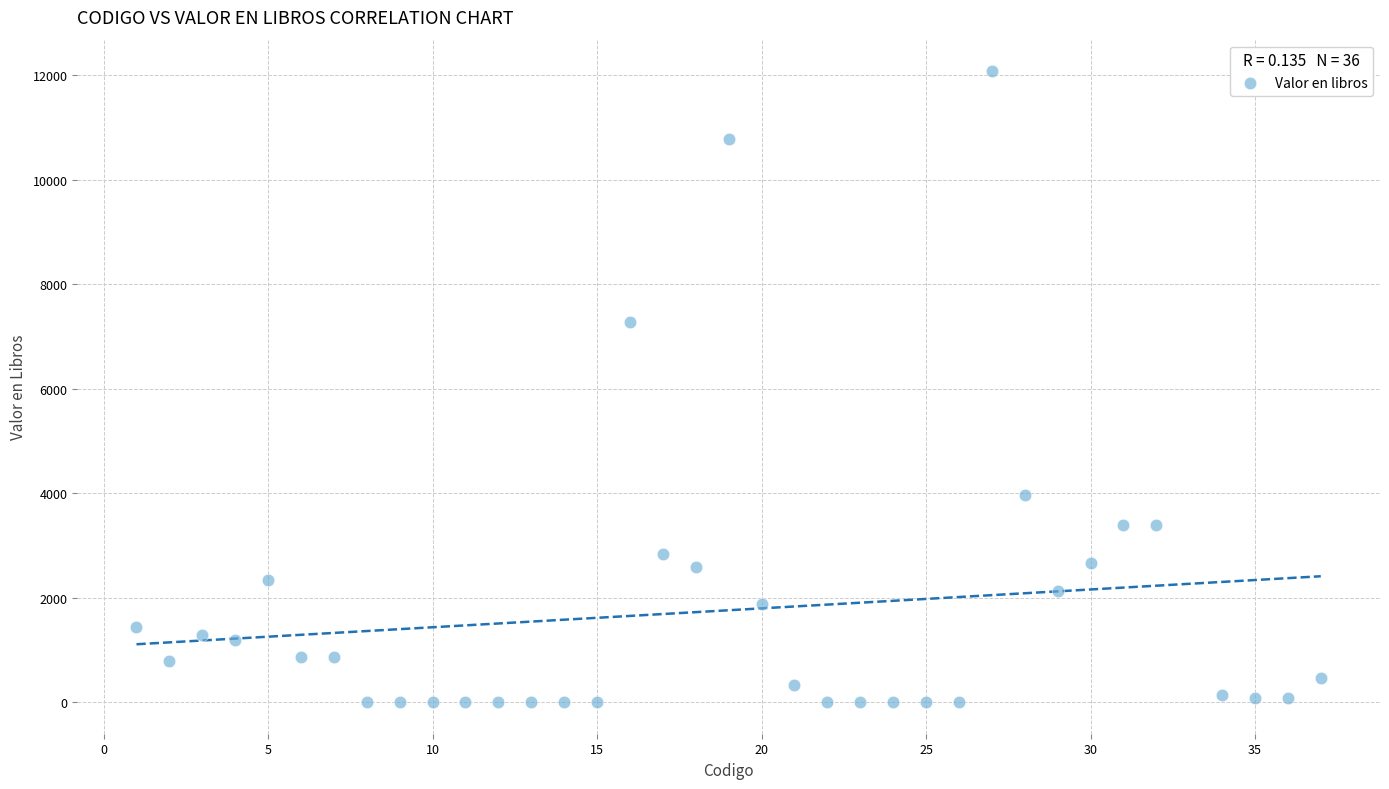

What Y value in the scatter plot is closest to 6038?

7278.0